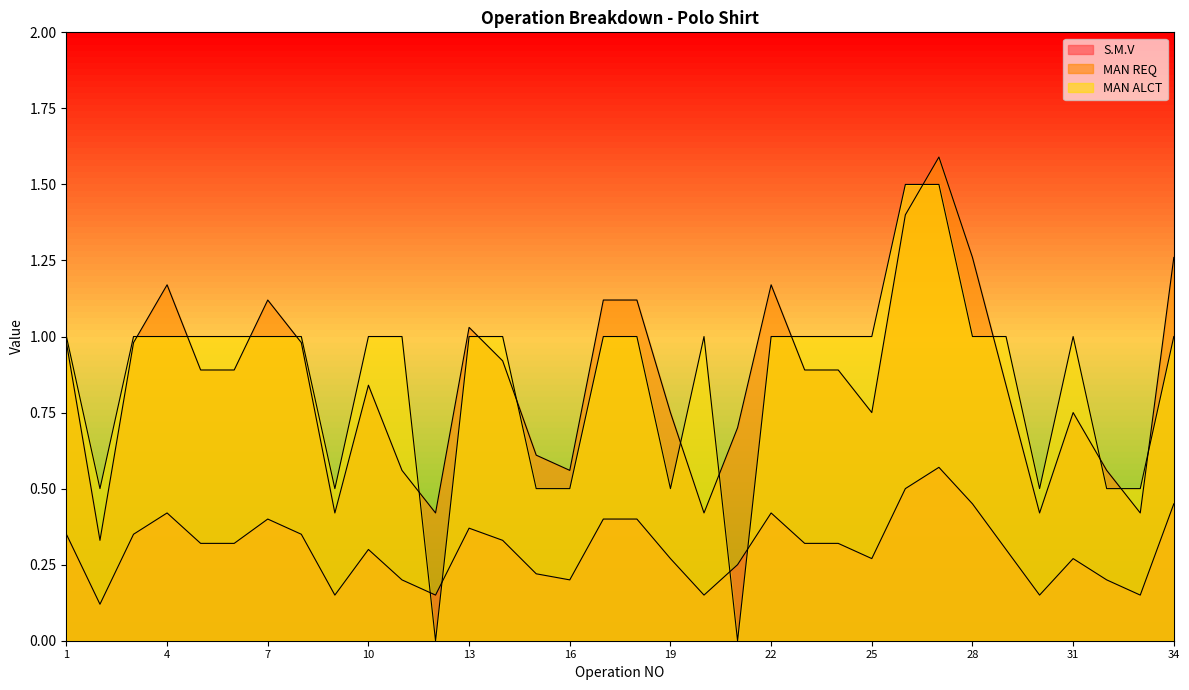

The value of MAN REQ at 22 is 1.2. True or false?

True